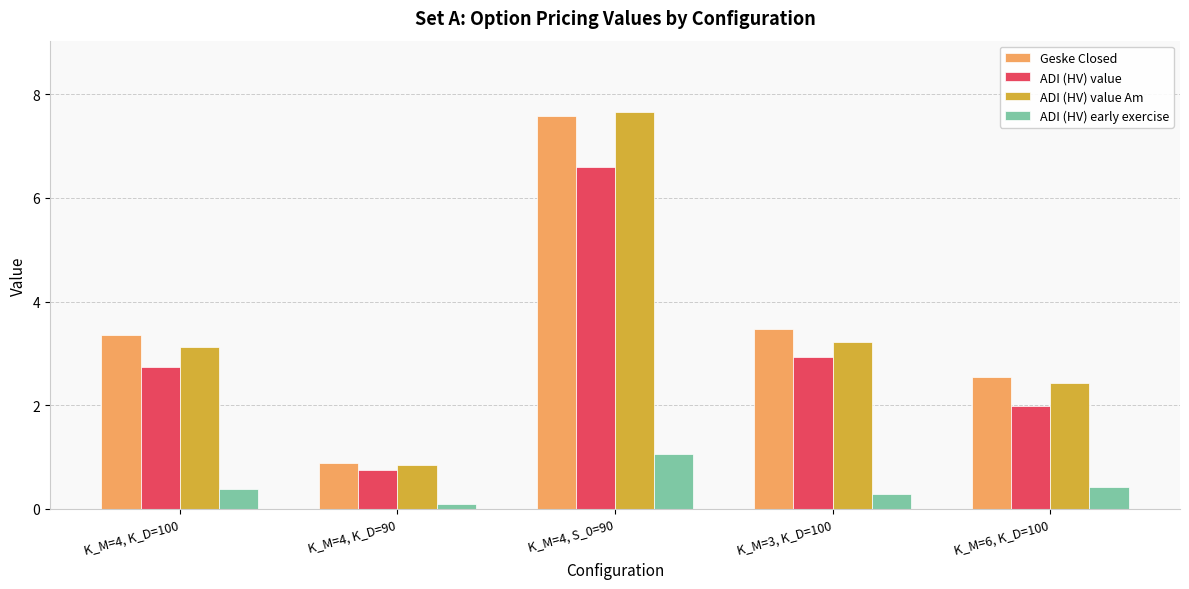

Reading left to right, list all the values displayed in this chart.

Geske Closed: K_M=4, K_D=100=3.4	K_M=4, K_D=90=0.9	K_M=4, S_0=90=7.6	K_M=3, K_D=100=3.5	K_M=6, K_D=100=2.5
ADI (HV) value: K_M=4, K_D=100=2.7	K_M=4, K_D=90=0.8	K_M=4, S_0=90=6.6	K_M=3, K_D=100=2.9	K_M=6, K_D=100=2.0
ADI (HV) value Am: K_M=4, K_D=100=3.1	K_M=4, K_D=90=0.9	K_M=4, S_0=90=7.7	K_M=3, K_D=100=3.2	K_M=6, K_D=100=2.4
ADI (HV) early exercise: K_M=4, K_D=100=0.4	K_M=4, K_D=90=0.1	K_M=4, S_0=90=1.1	K_M=3, K_D=100=0.3	K_M=6, K_D=100=0.4